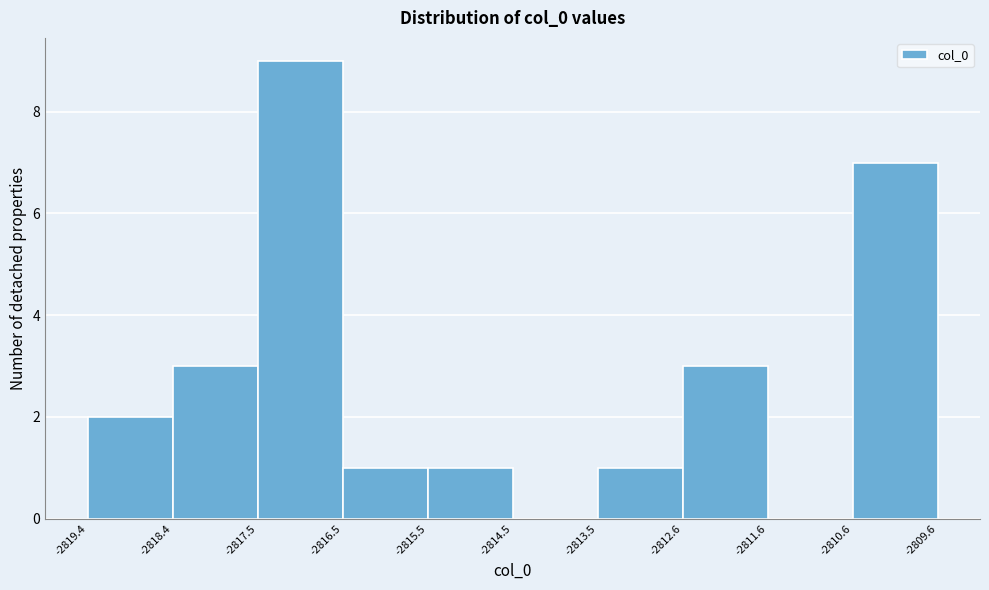

Over which range of the x-axis is the bar tallest?

-2817.5 to -2816.5